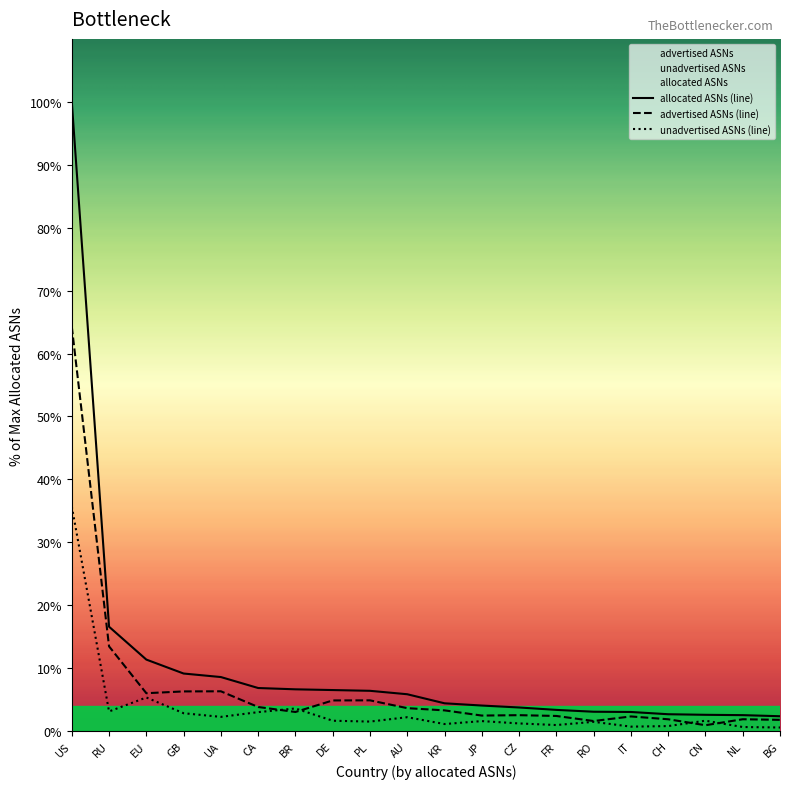

True or false: advertised ASNs has a value of 1.8 at BG.

True